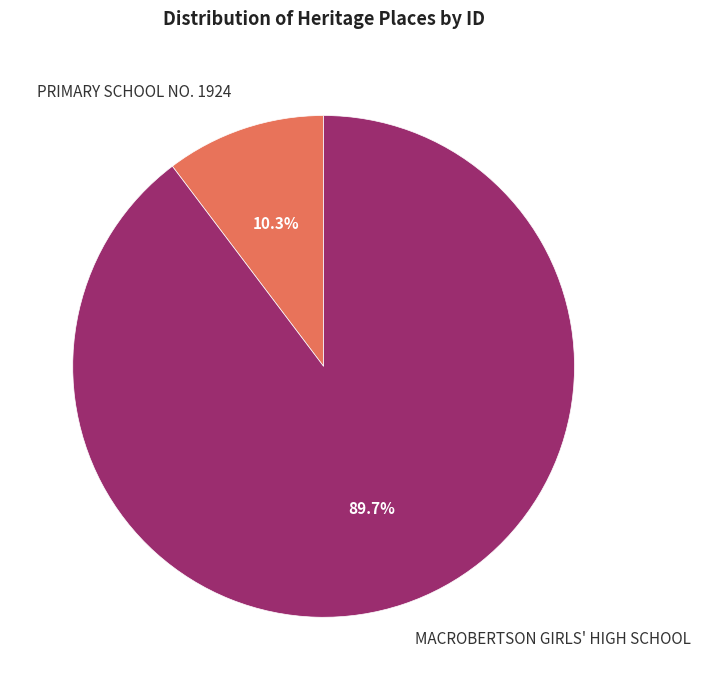

Count the number of slices in the pie.

2